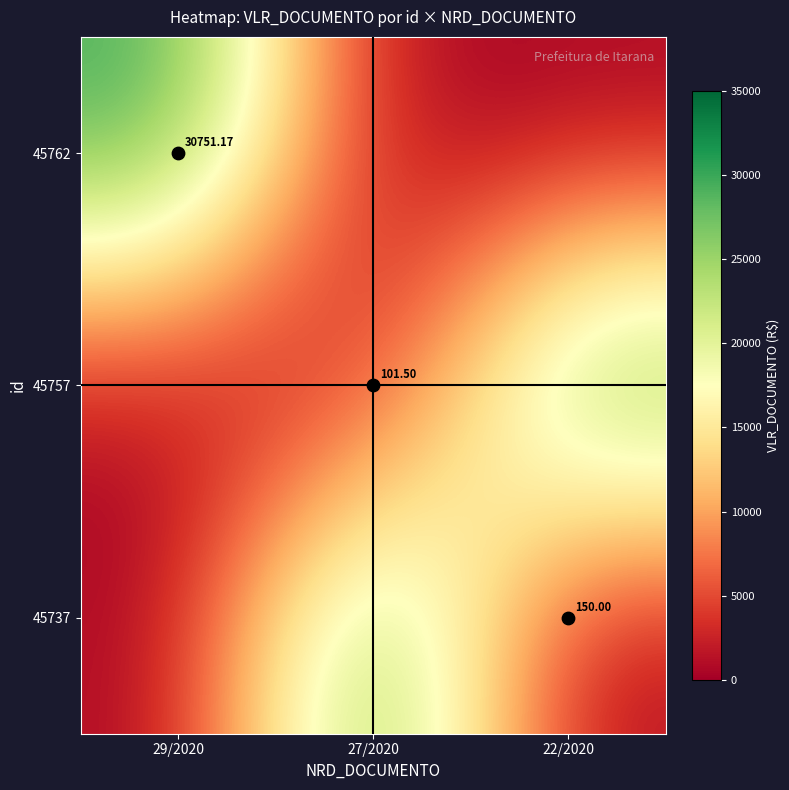

The 45757 series shows 62.6 at 29/2020. True or false?

False